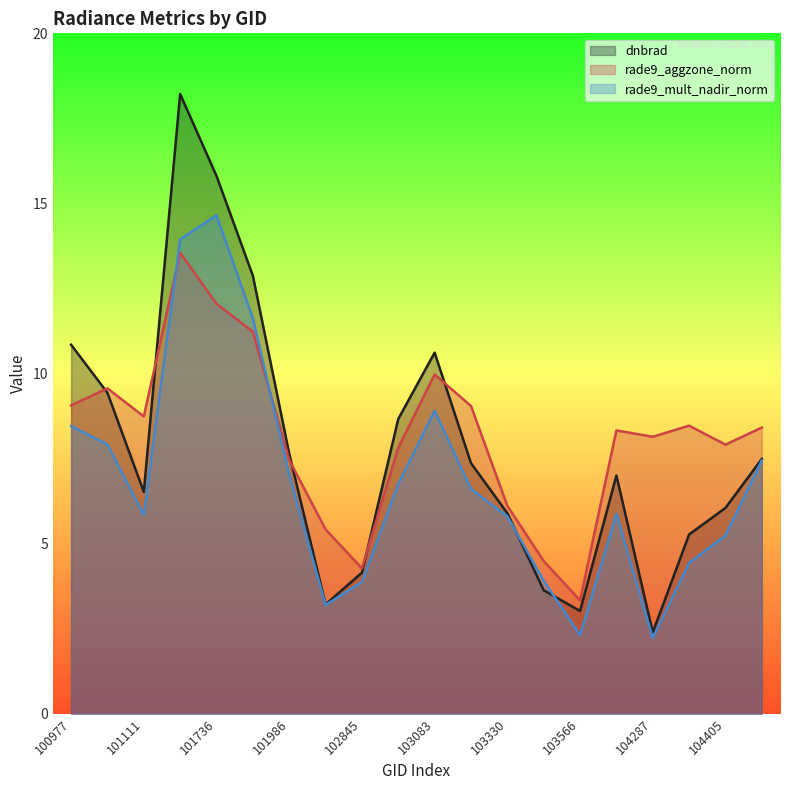

What is the average value of the dnbrad series?

7.8